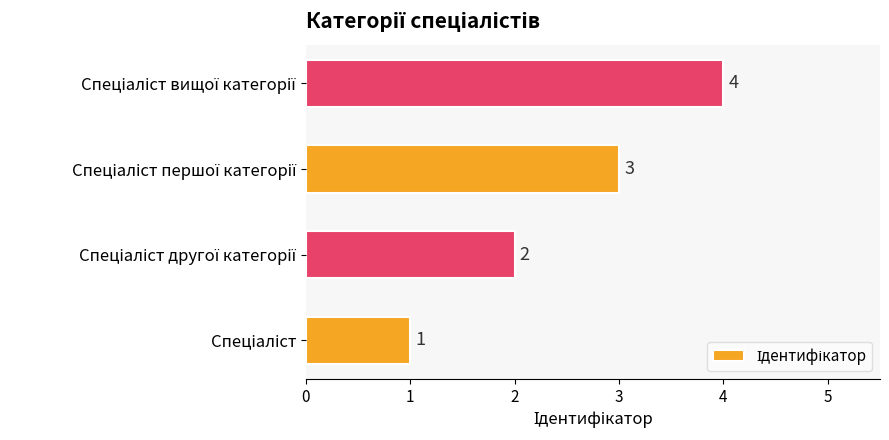

What is the greatest value displayed?

4